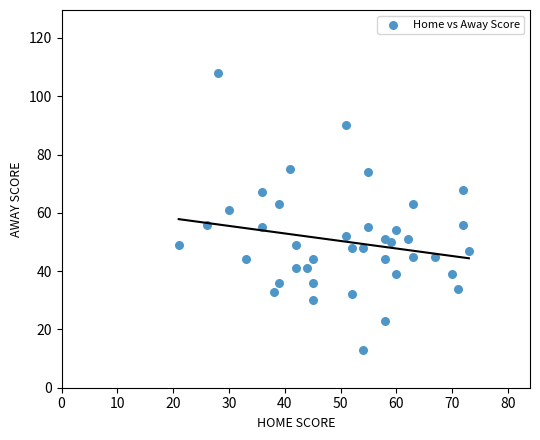

What is the range of Y values (max minus min)?

95